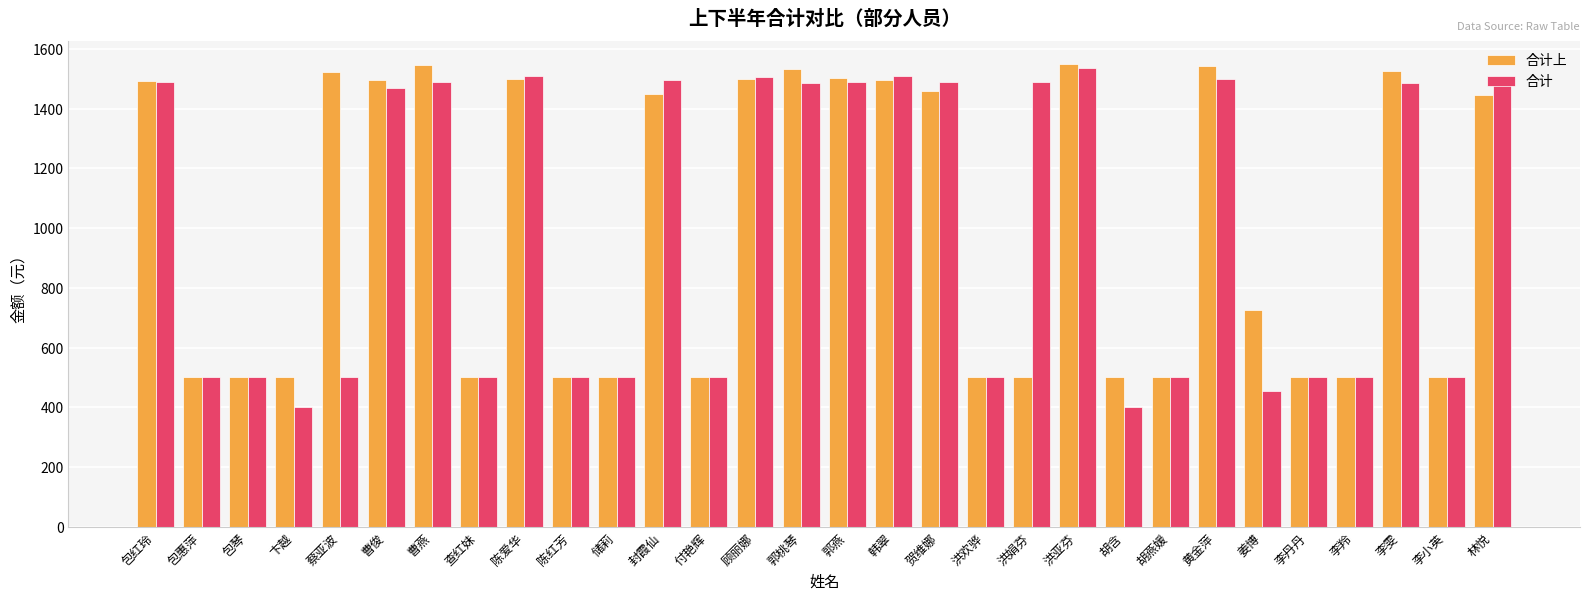

What position from the left is 付艳辉?

13